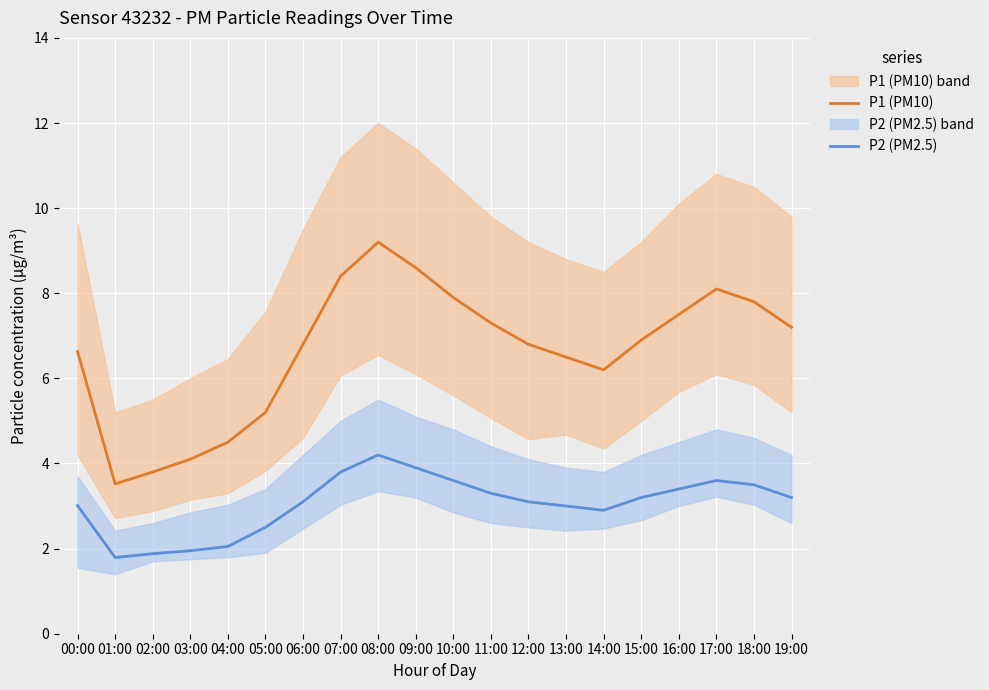

True or false: P2 (PM2.5) has a value of 4.4 at 13:00.

False